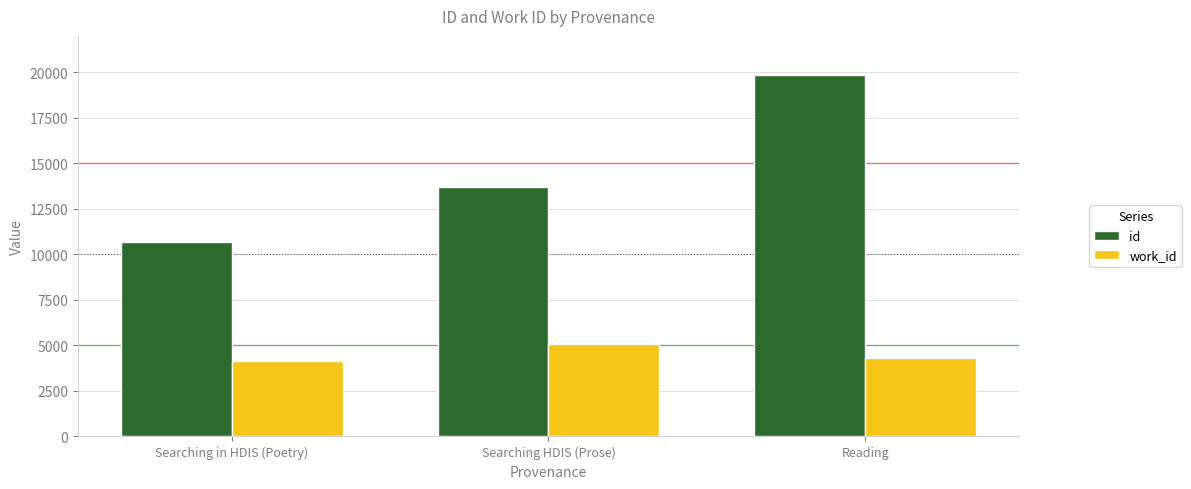

How many bars are there in each group?

2